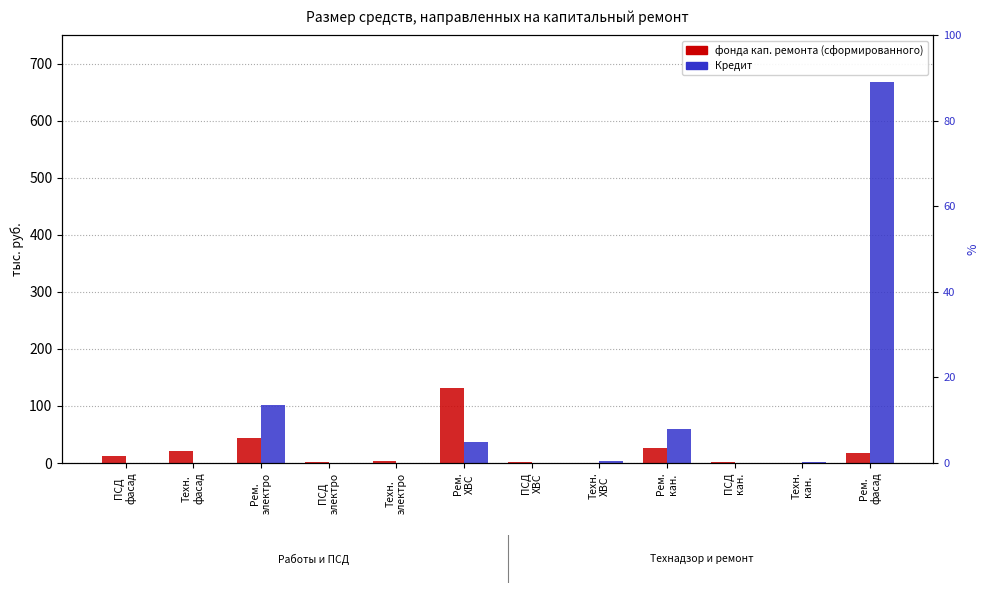

True or false: фонда кап. ремонта (сформированного) has a value of 2.0 at ПСД
ХВС.

True